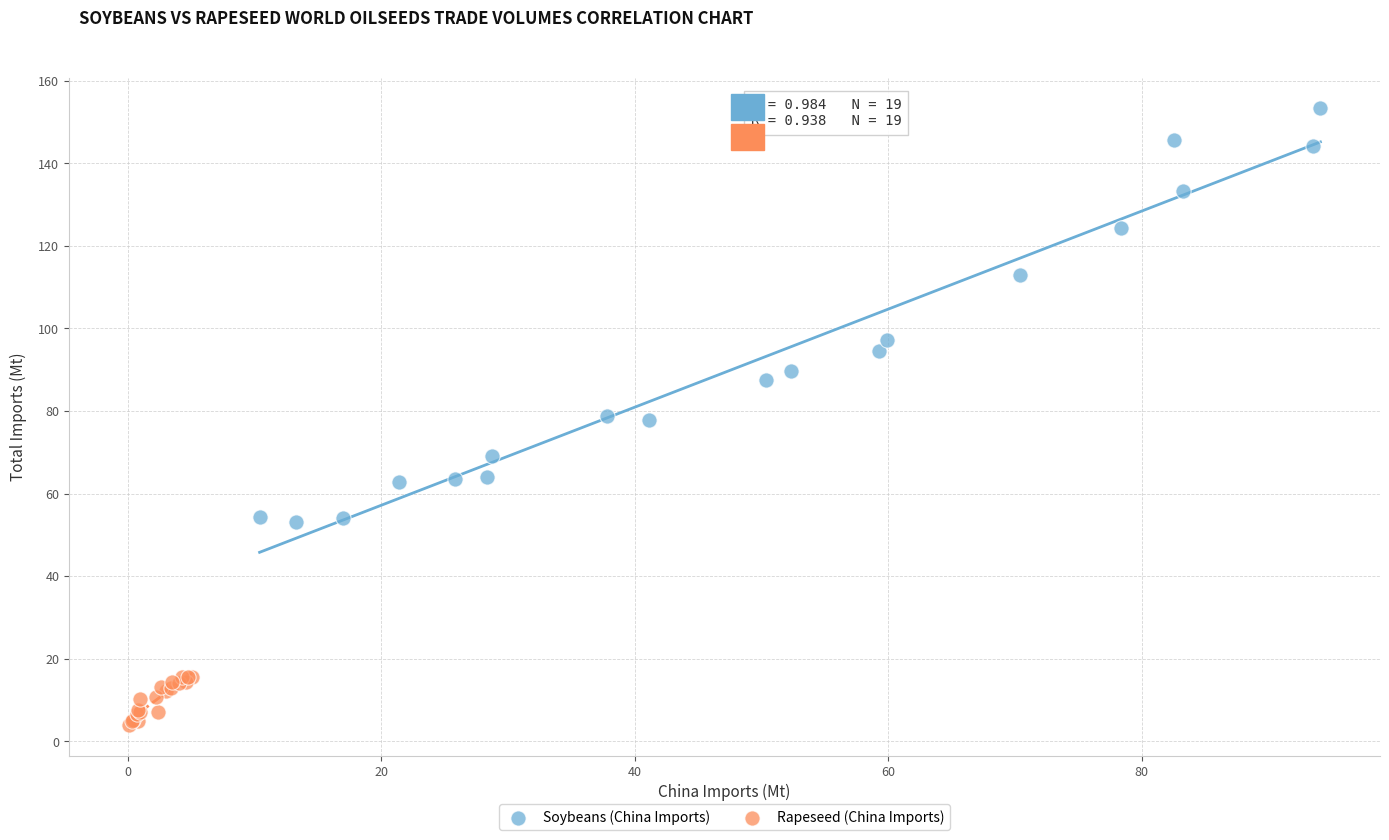

Which series contains the lowest Y value?

Rapeseed (China Imports)